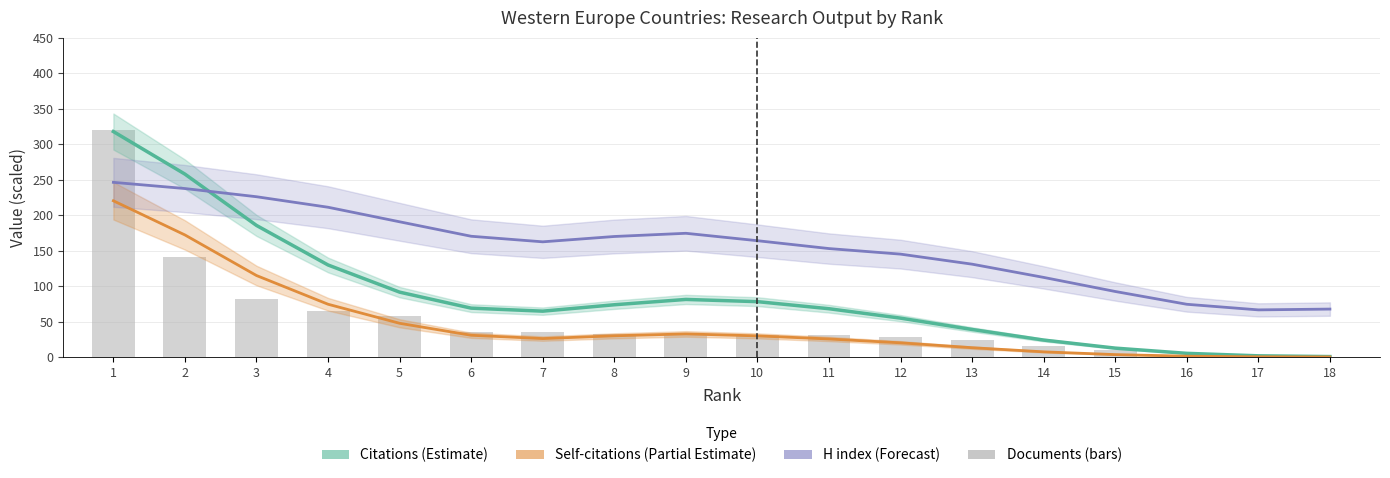

At which category is the sum across all series the highest?

1